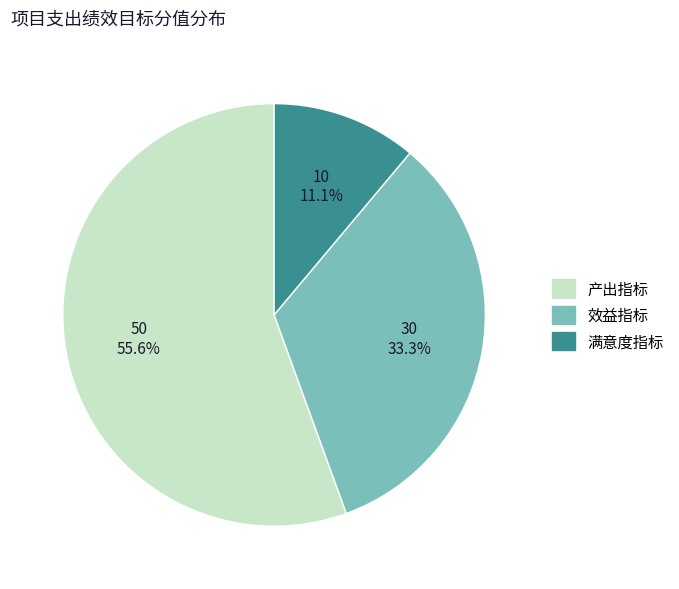

True or false: 产出指标 accounts for 56% of the total.

True